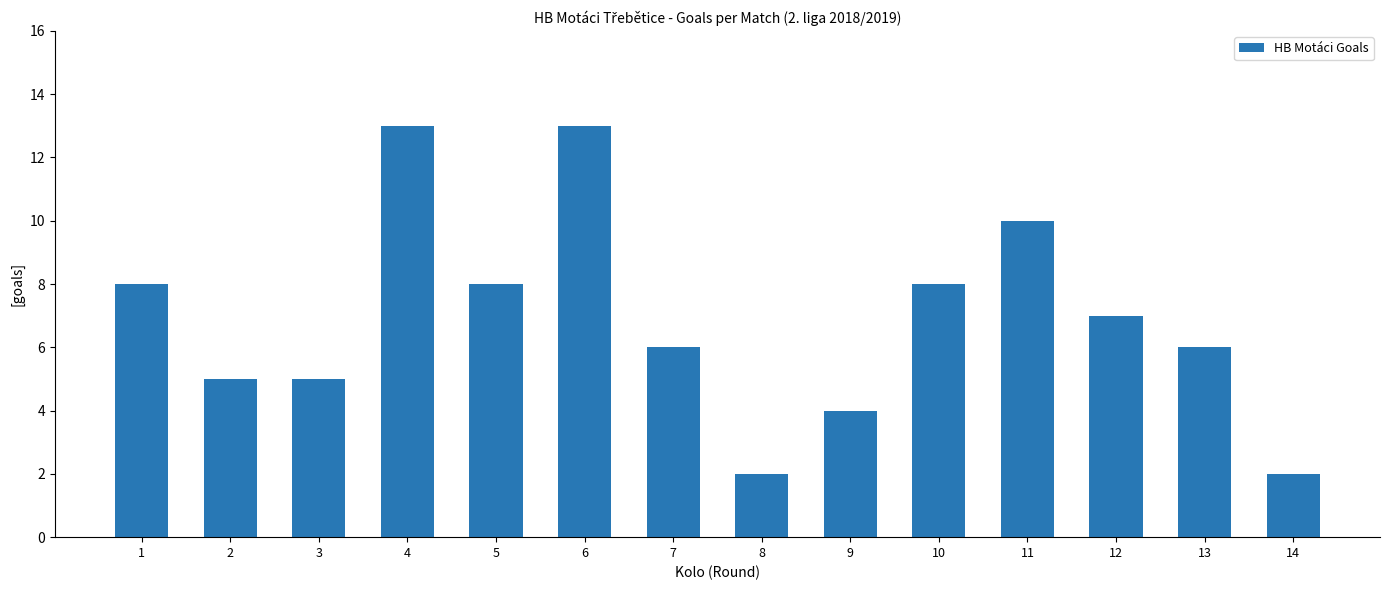

What is the value of the 14th bar from the left?

2